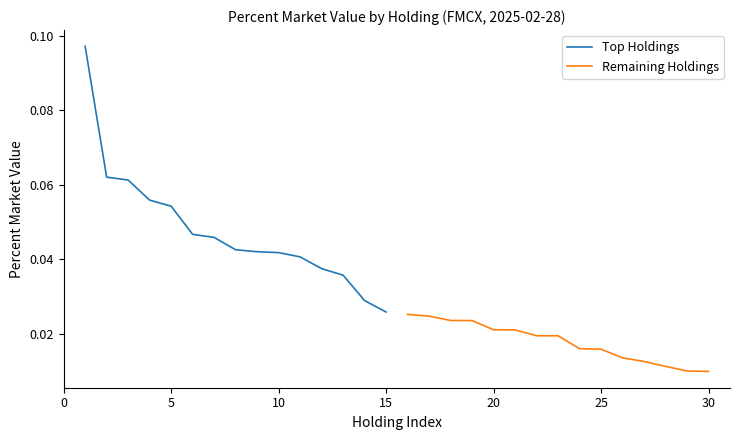

How many data points does each series have?

15